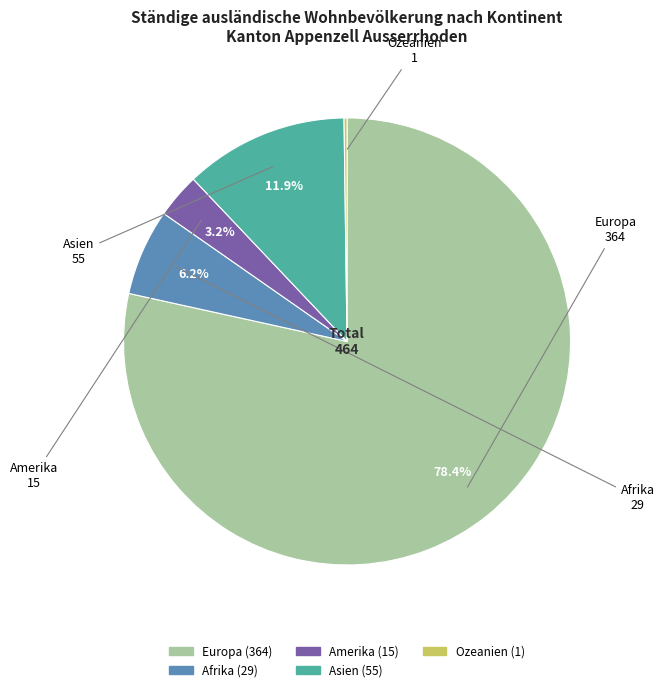

True or false: Afrika accounts for 6% of the total.

True